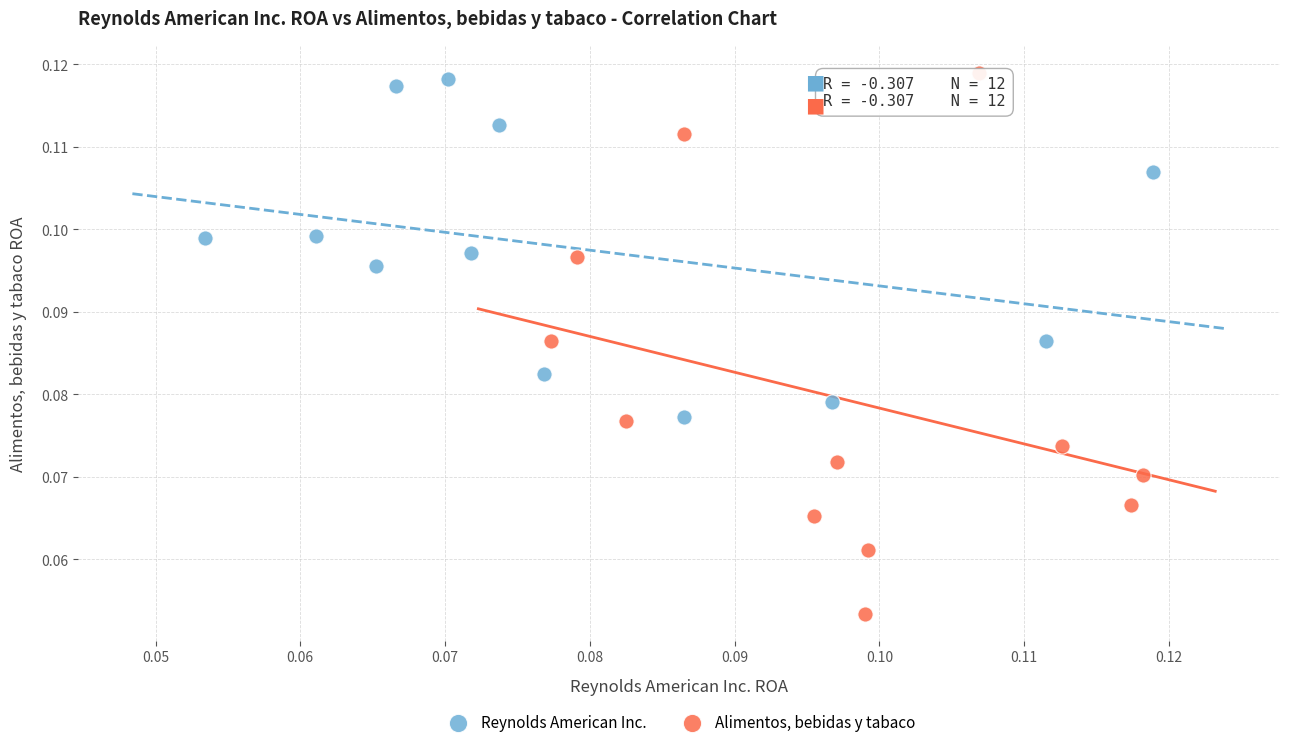

Which series has the widest spread of Y values?

Alimentos, bebidas y tabaco